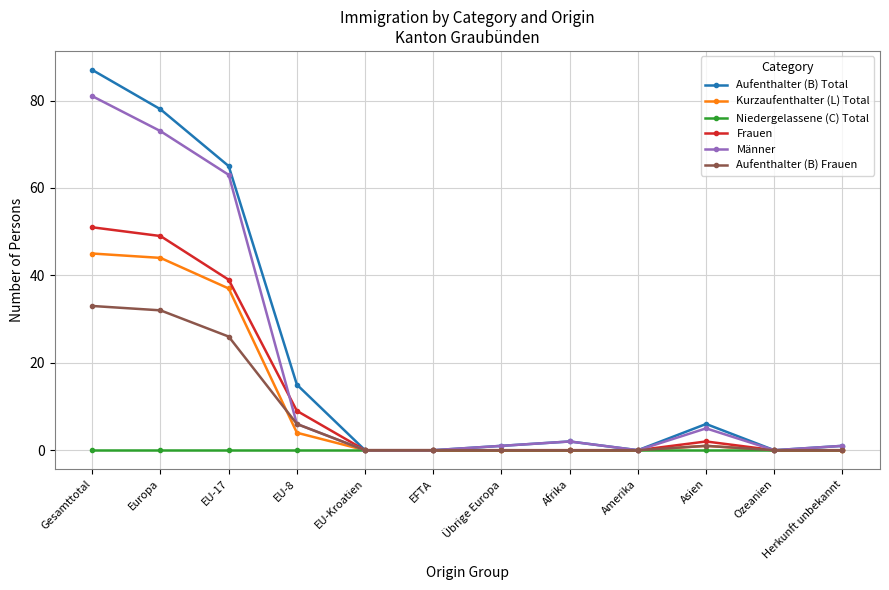

Between EU-17 and Herkunft unbekannt, which series saw the biggest shift?

Aufenthalter (B) Total